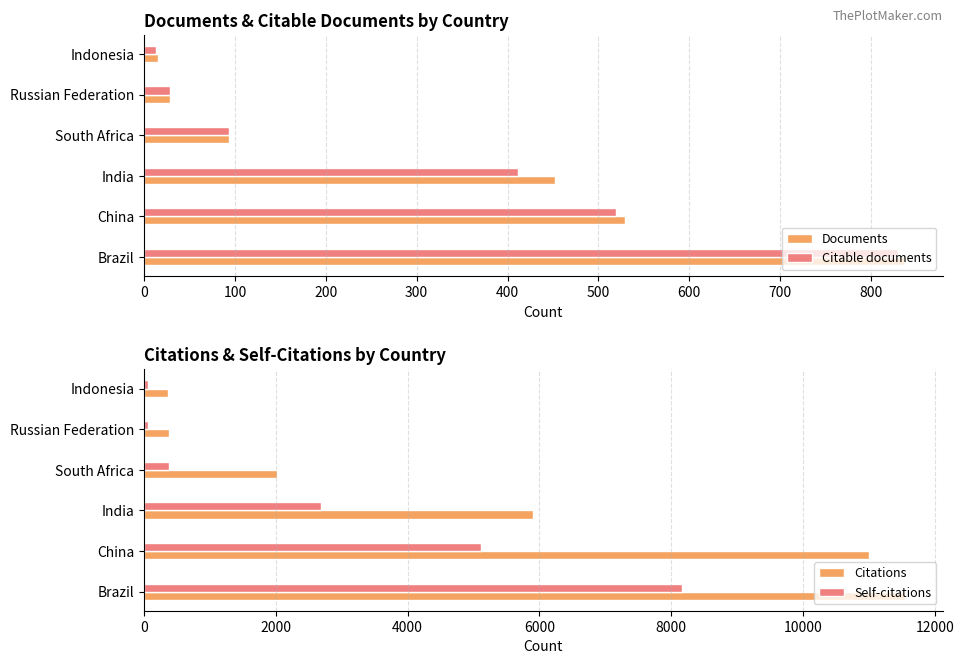

True or false: Documents has a value of 1436 at Brazil.

False